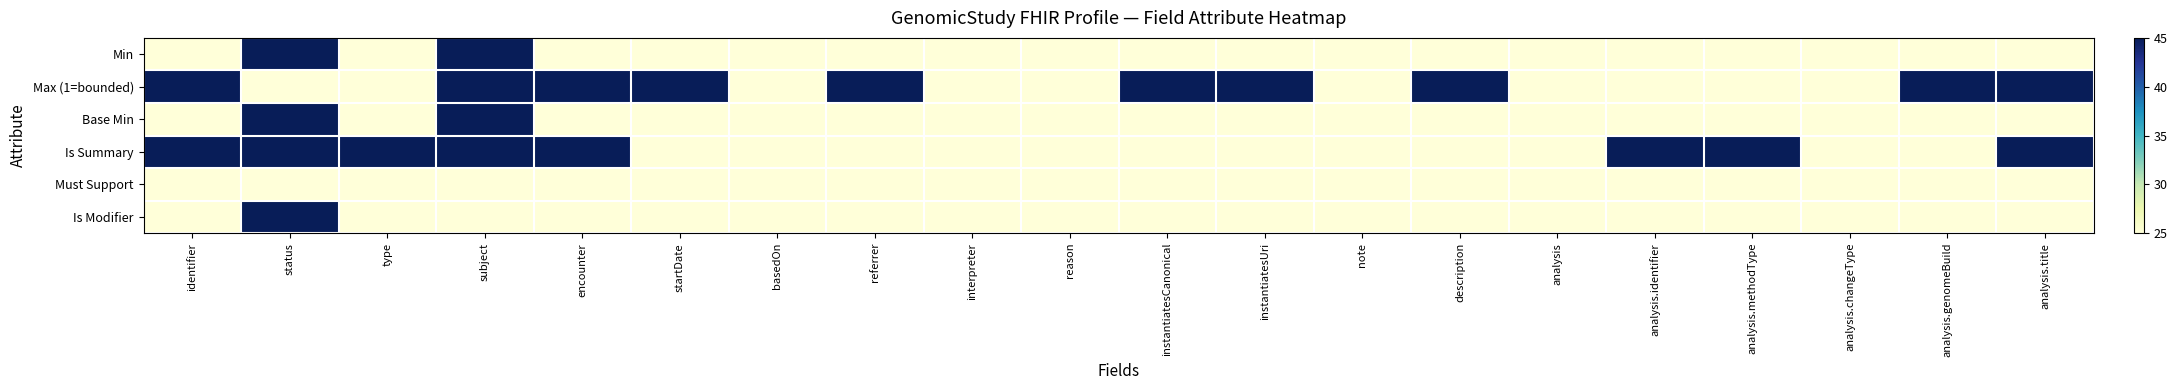

What is the difference between the highest and lowest values at status?

20